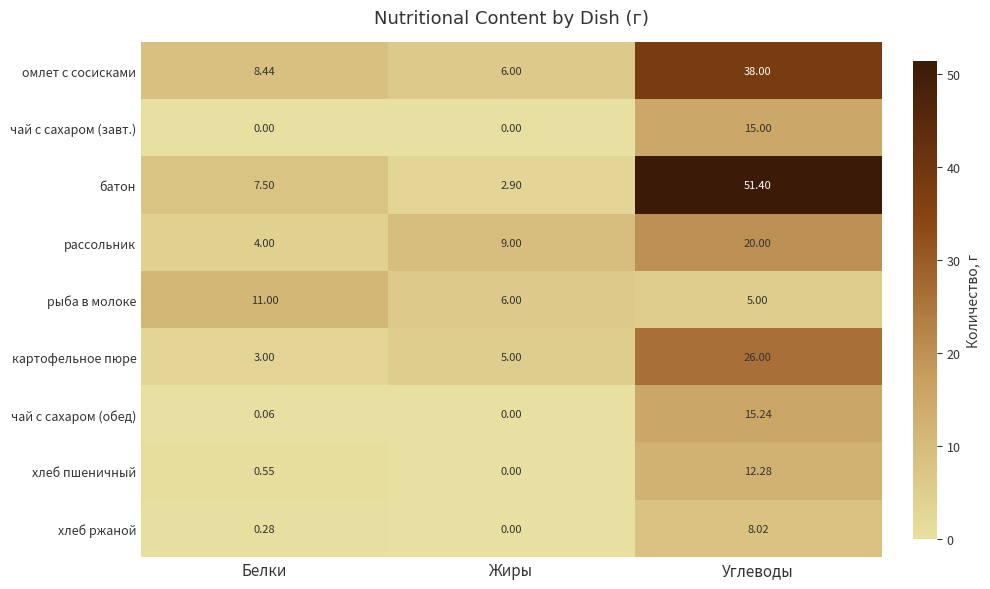

How many categories are shown in the chart?

3